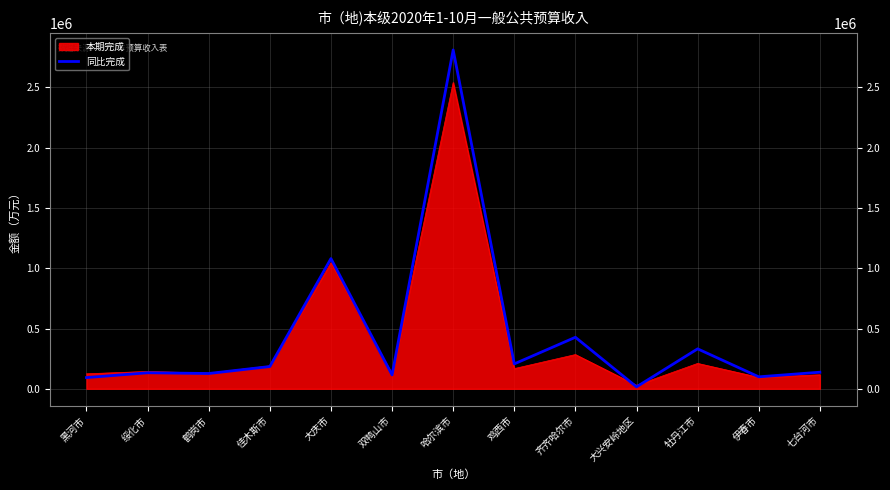

Is the value of 同比完成 at 大庆市 greater than the value of 本期完成 at 鹤岗市?

Yes